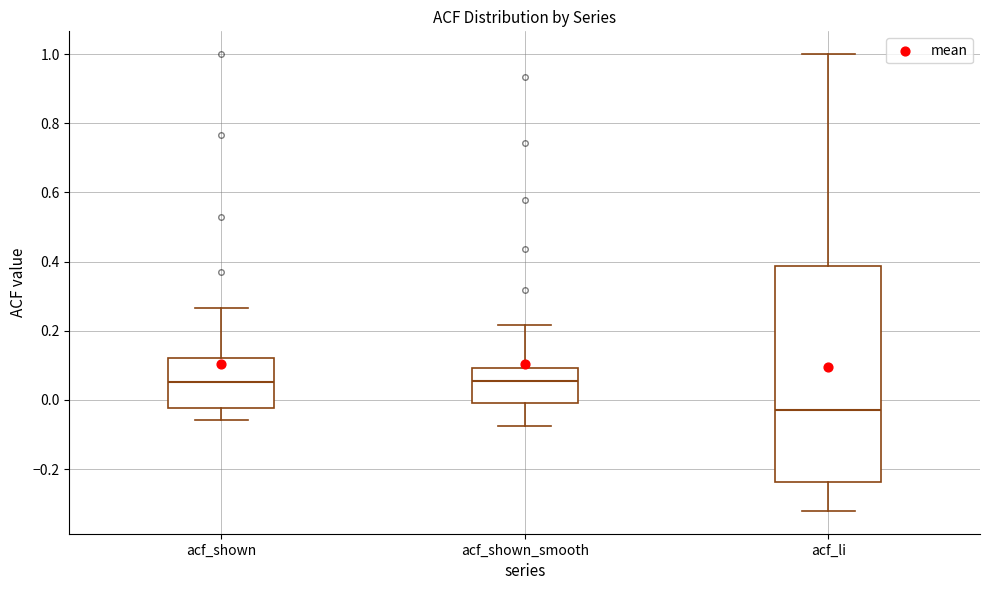

Reading left to right, transcribe this box plot: for each box, give where its median line is, the range the box spans, and where its two whiskers end, as read against the y-axis. The values are not printed on the chart, so give them approximately, as read against the axis.

acf_shown: median 0.06, box -0.02 to 0.12, whiskers -0.06 to 0.26
acf_shown_smooth: median 0.06, box 0.00 to 0.10, whiskers -0.08 to 0.22
acf_li: median -0.02, box -0.24 to 0.38, whiskers -0.32 to 1.00